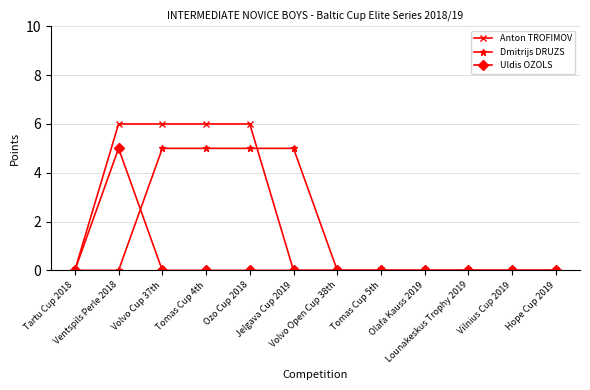

Does the chart display data point markers on the line(s)?

Yes